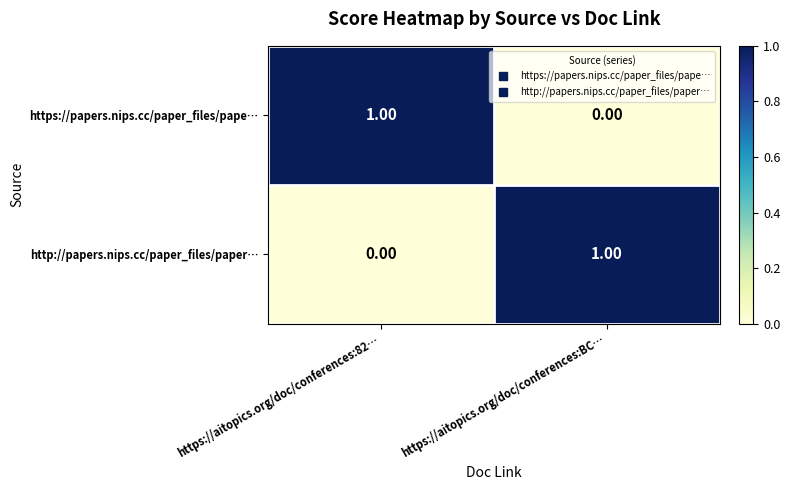

At https://aitopics.org/doc/conferences:82…, list the series in order from smallest to largest.

http://papers.nips.cc/paper_files/paper…, https://papers.nips.cc/paper_files/pape…